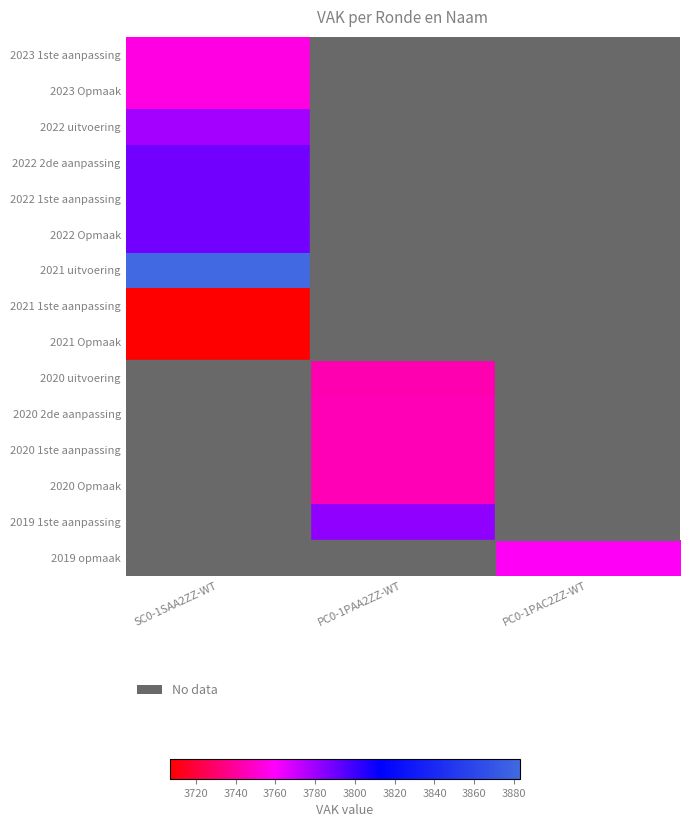

At how many categories does at least one series exceed 3826?

1